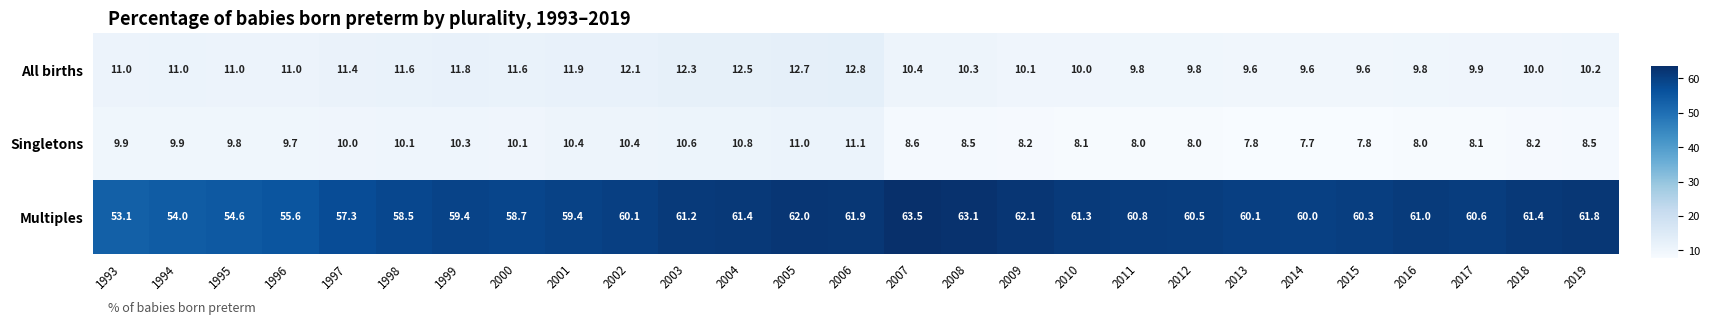

At which category is the sum across all series the highest?

2006